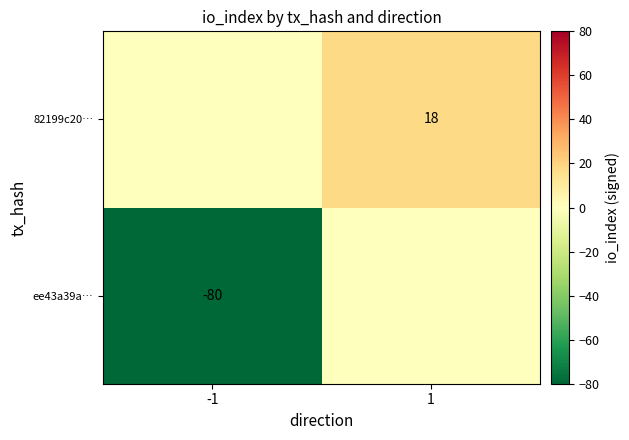

The value of 82199c20… at 1 is 12. True or false?

False